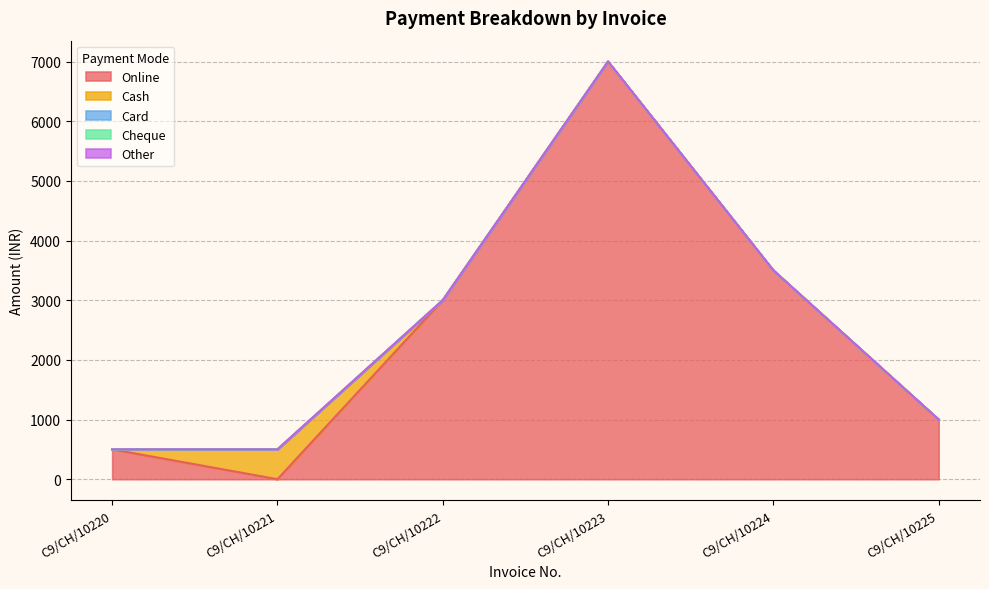

How many distinct data groups are displayed?

5